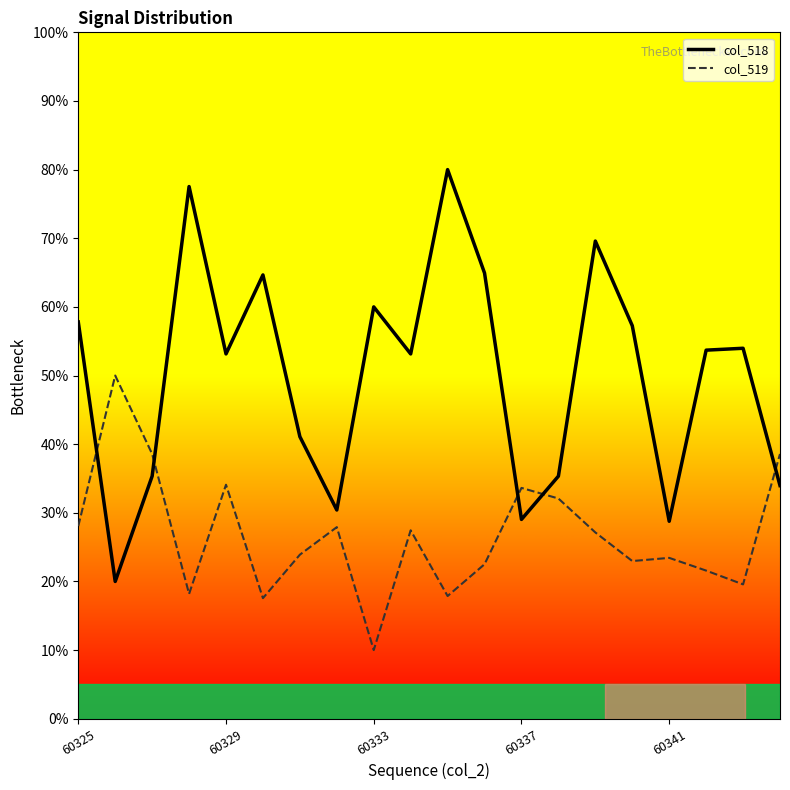

Which series has the largest total across all categories?

col_518